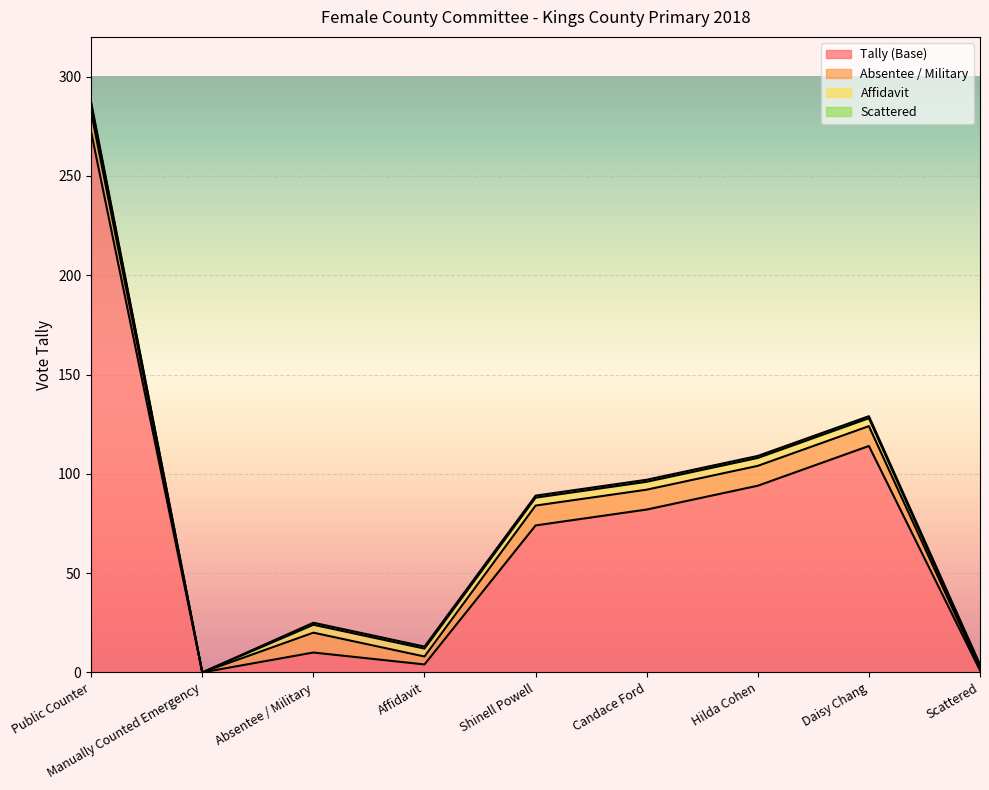

Does the chart display data point markers on the line(s)?

No